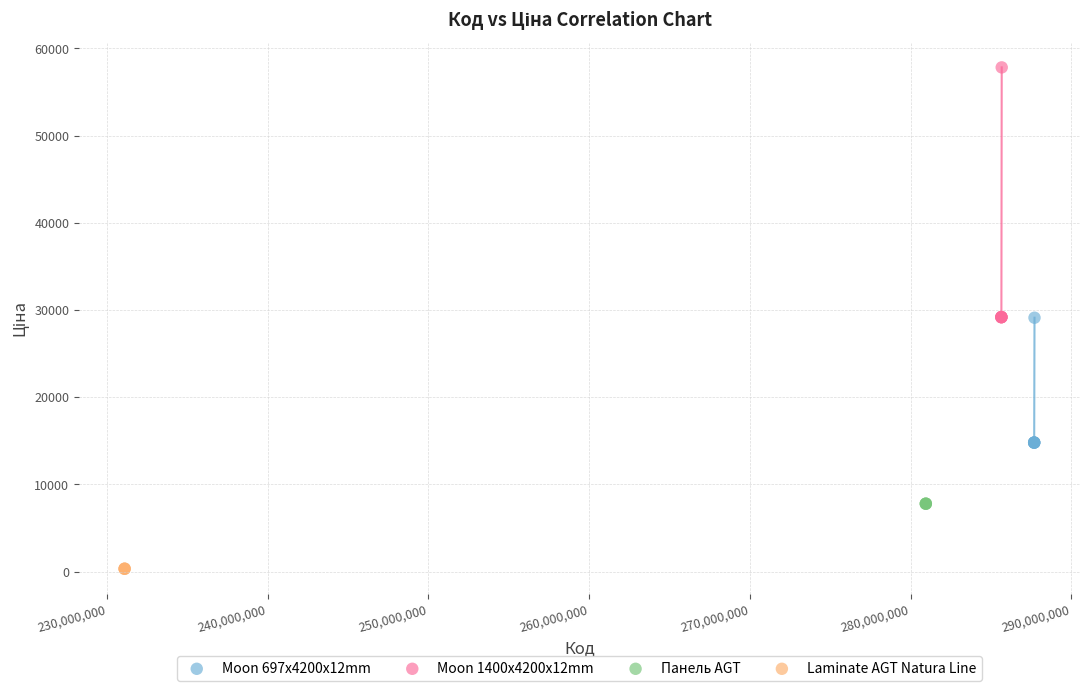

Which series reaches the maximum Y coordinate?

Moon 1400x4200x12mm